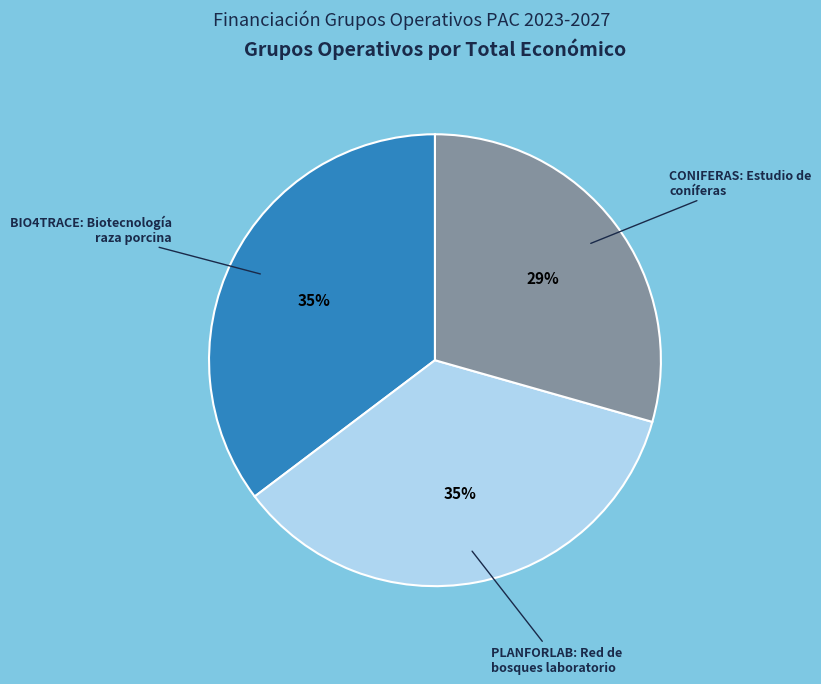

How many slices are in this pie chart?

3